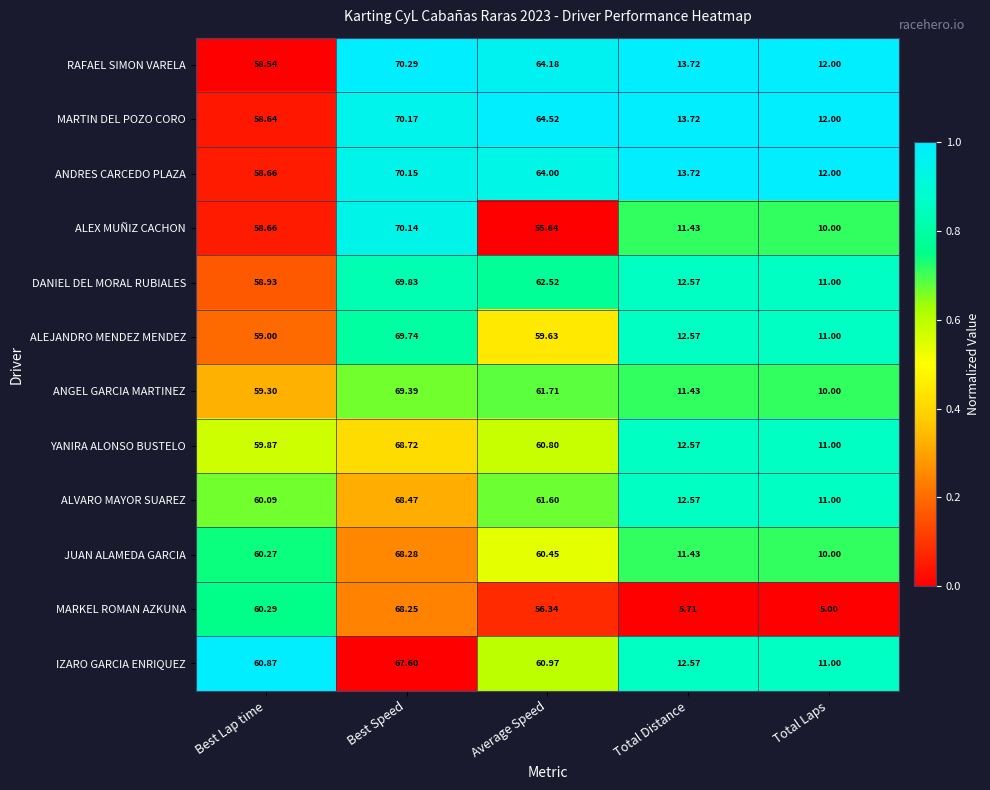

What is the difference between the highest and lowest values at Best Speed?

2.7